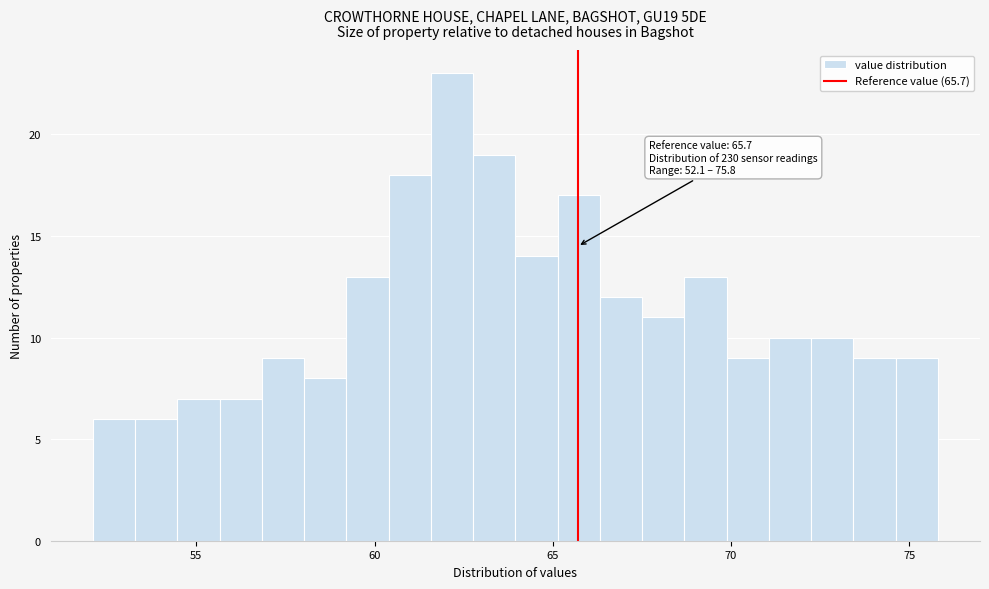

Read against the x-axis, roughly where is the centre of the tallest bar?

62.0